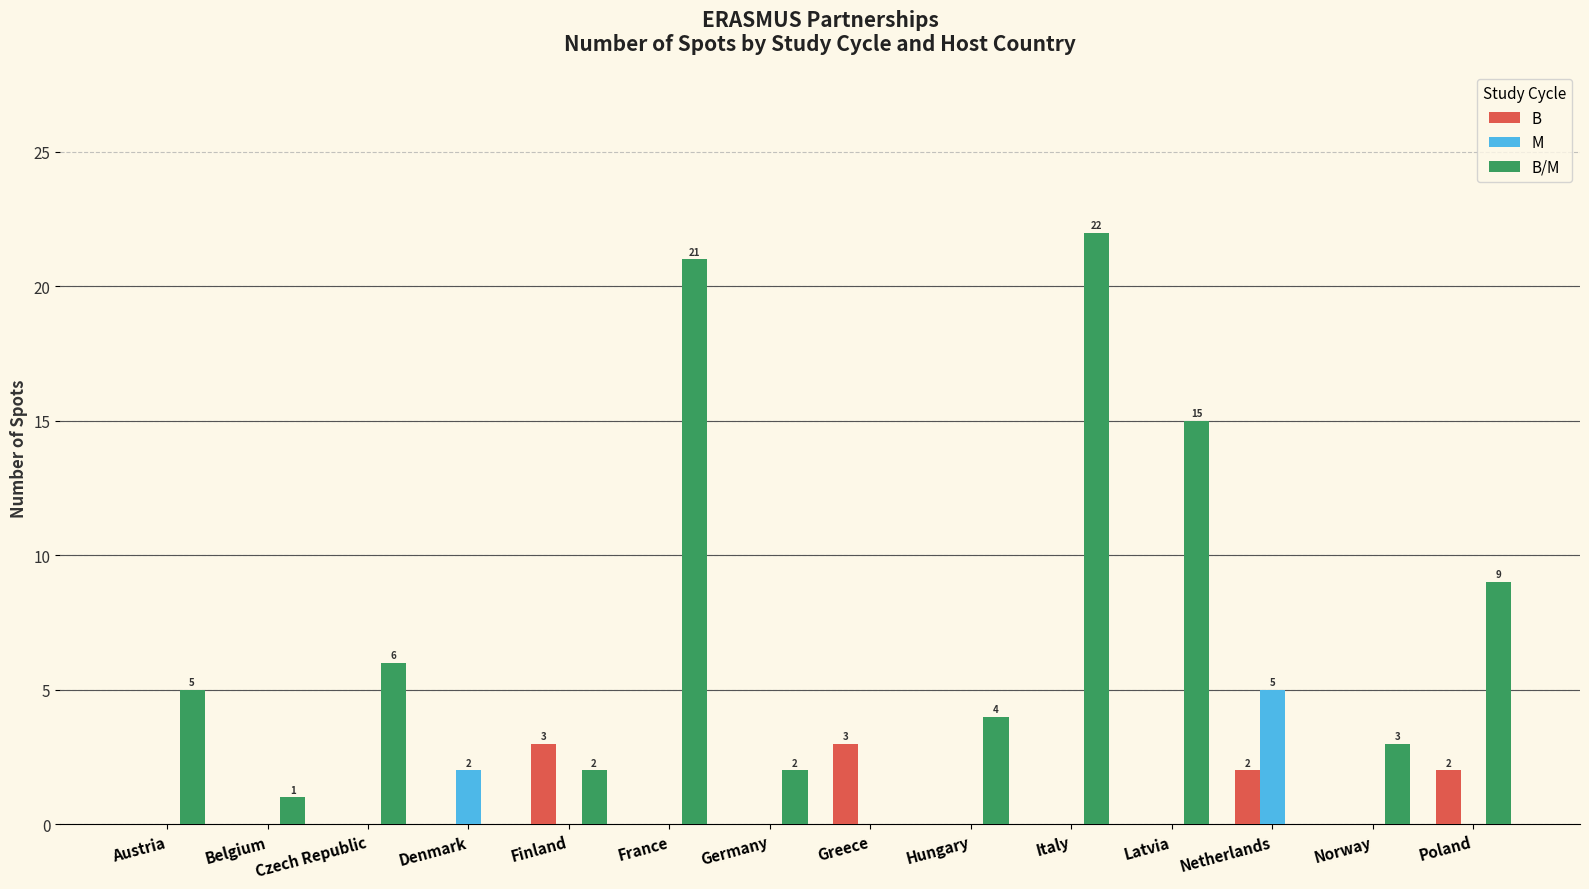

Count the B values in the range 0 to 2.

12